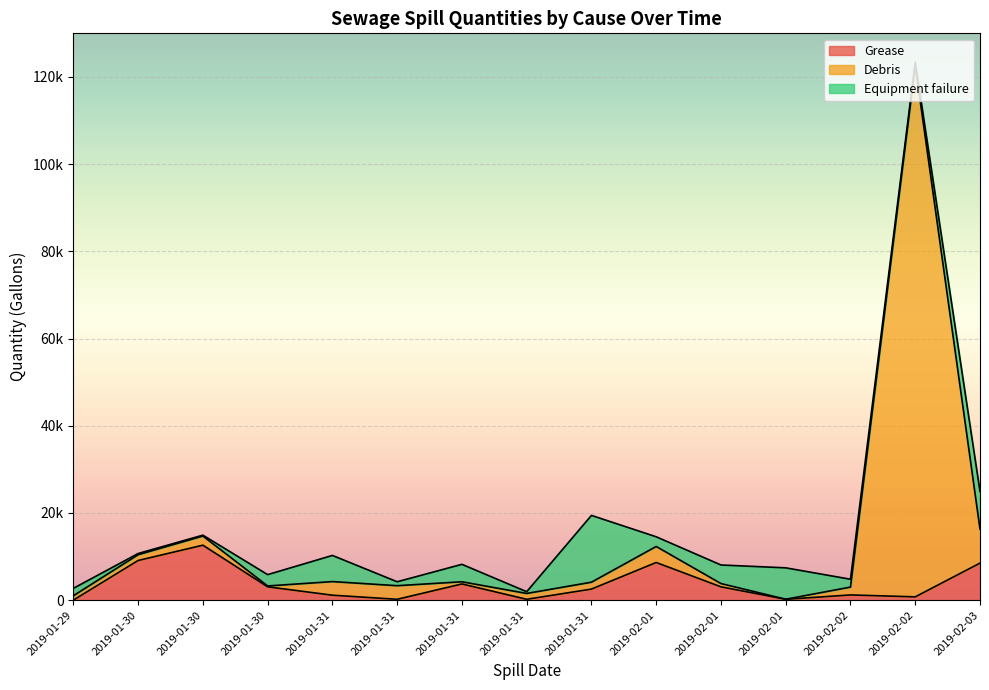

What is the average value of the Grease series?

3663